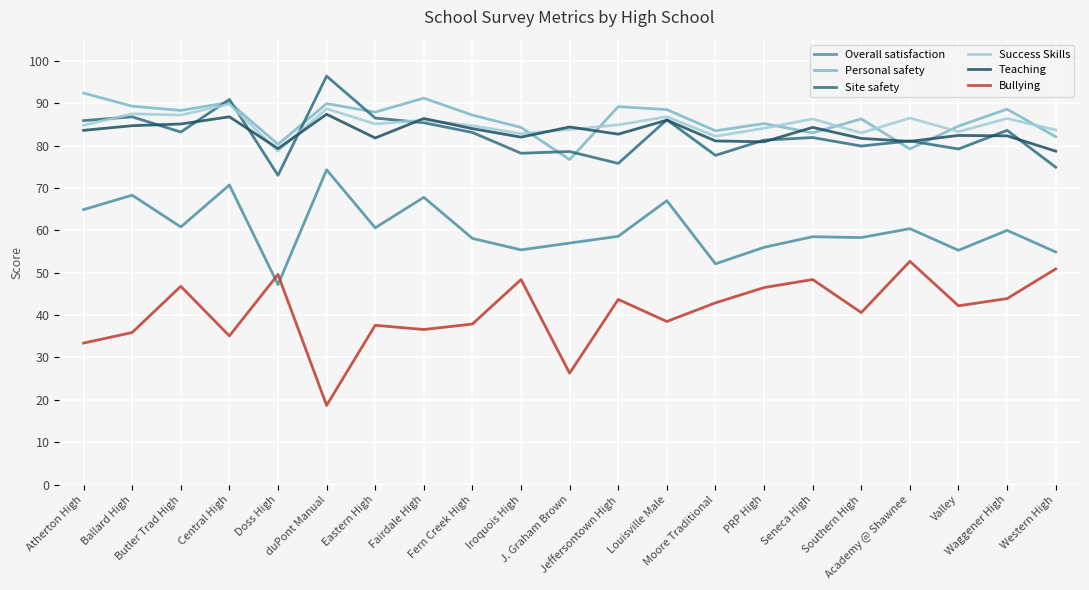

Which series has the largest range (max minus min)?

Bullying